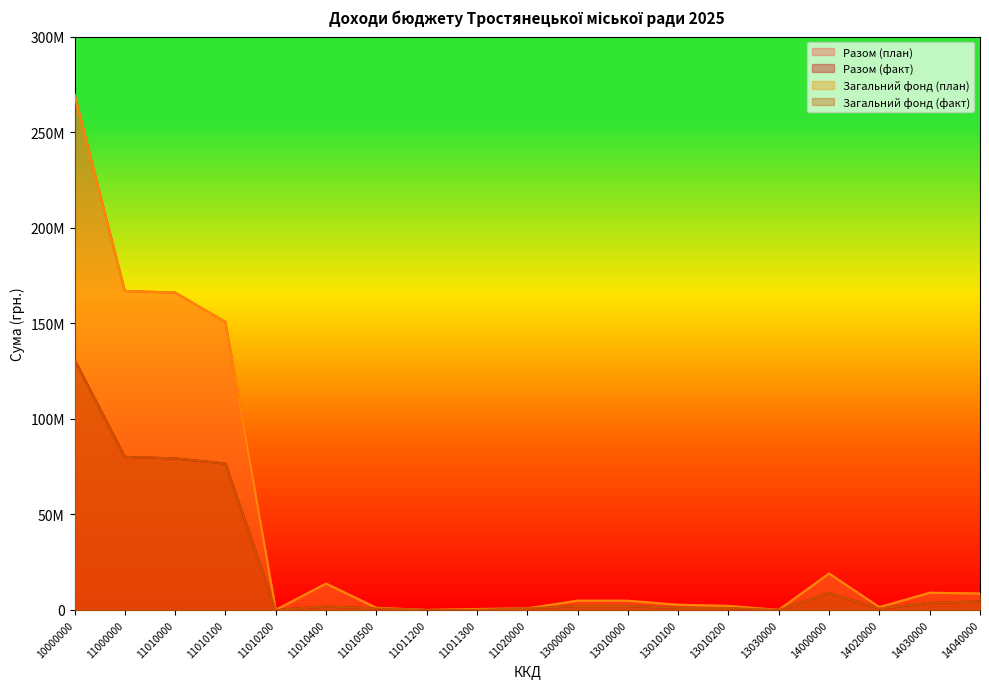

Between 11010400 and 14020000, which series saw the biggest shift?

Разом (план)